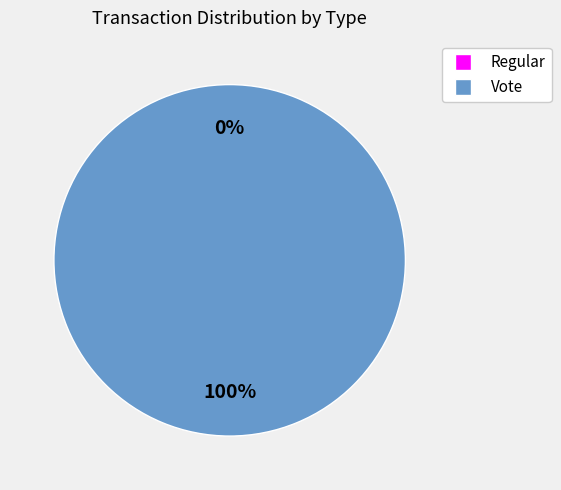

Rank the categories by value from lowest to highest.

Regular, Vote